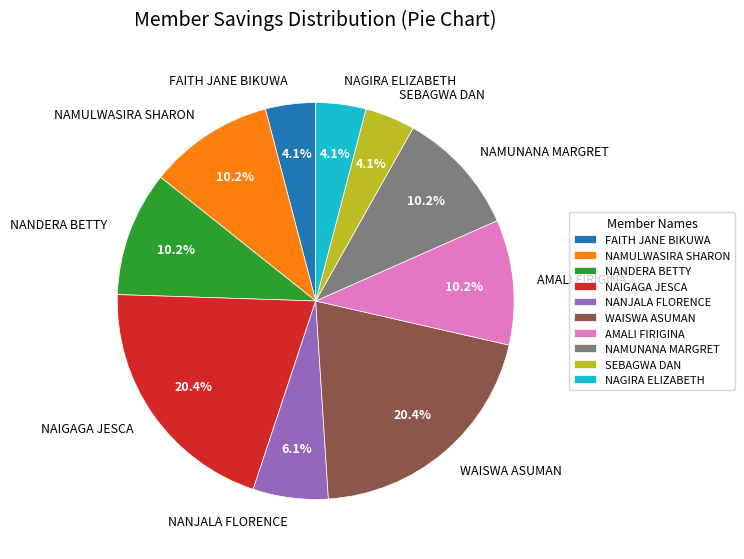

Between NAIGAGA JESCA and NAMULWASIRA SHARON, which is larger?

NAIGAGA JESCA